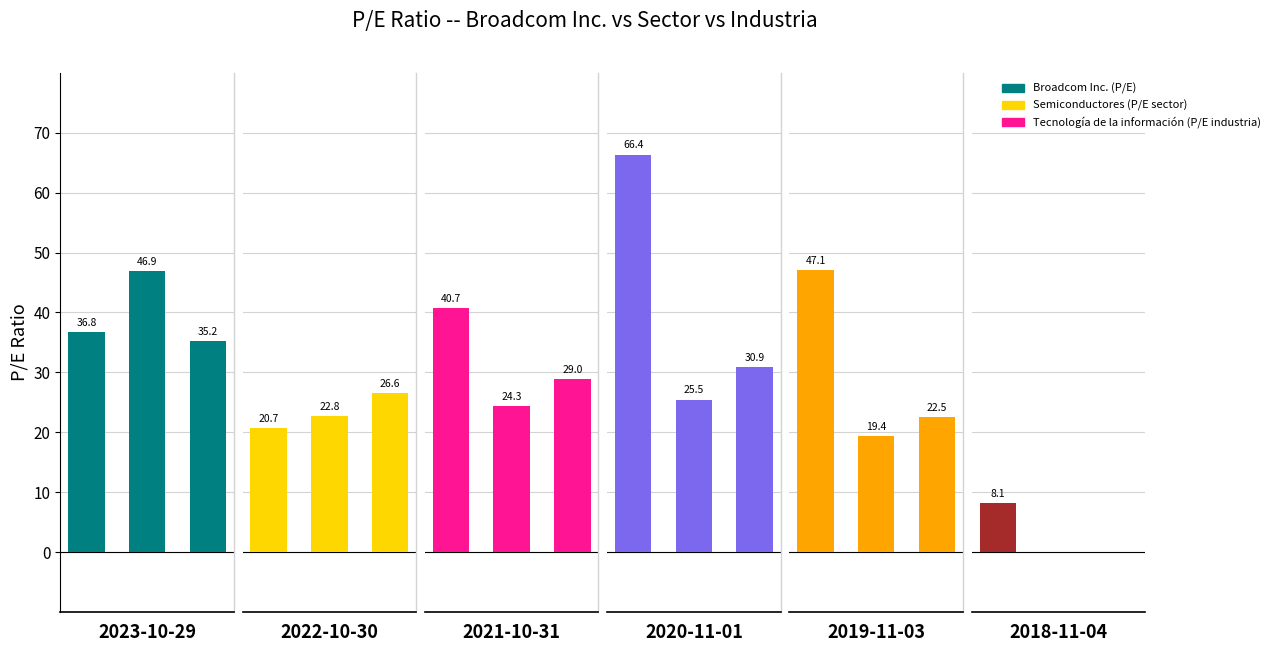

What is the label of the 4th bar from the right?

2021-10-31